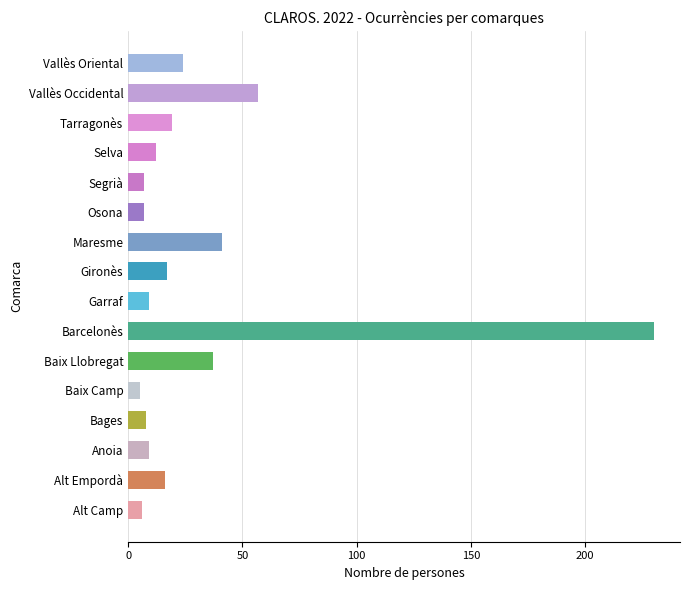

What is the difference between the maximum and minimum values?

225